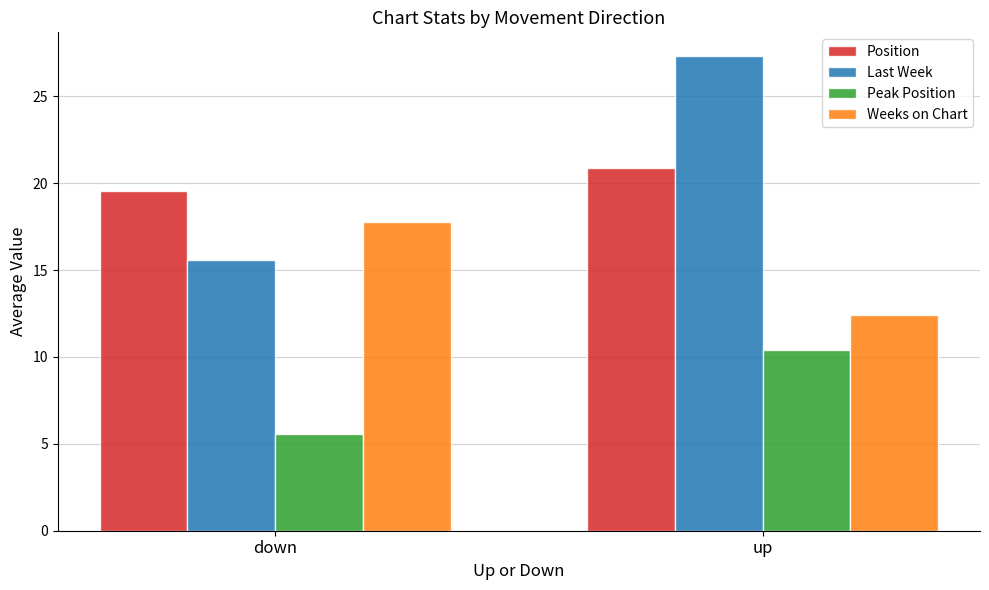

What is the total value across all series at down?

58.5